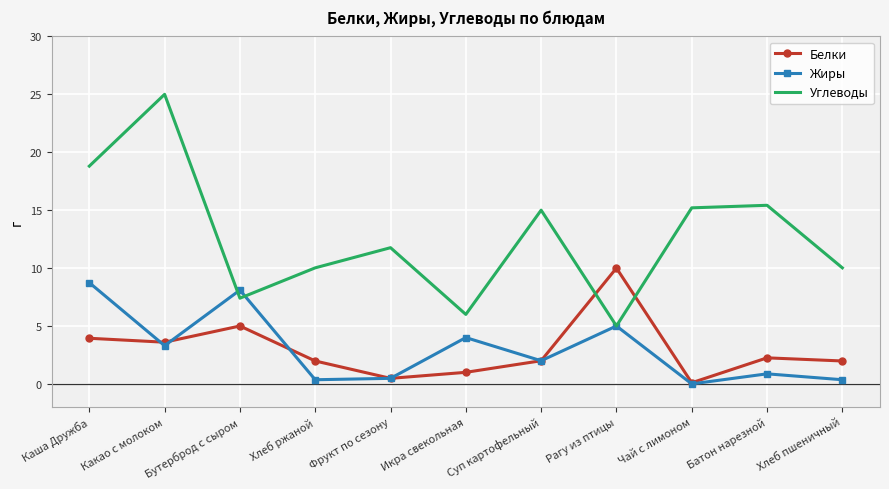

Is the value of Углеводы at Бутерброд с сыром greater than the value of Жиры at Какао с молоком?

Yes